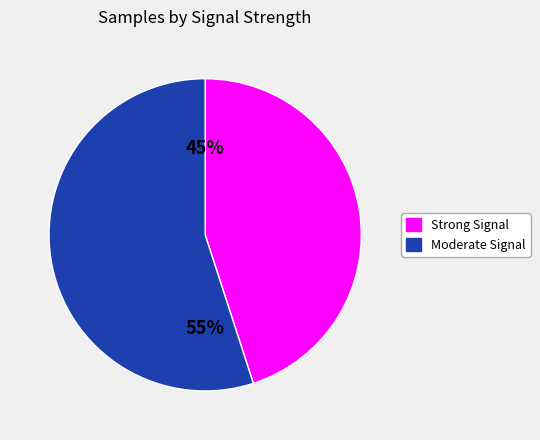

How many slices are in this pie chart?

2